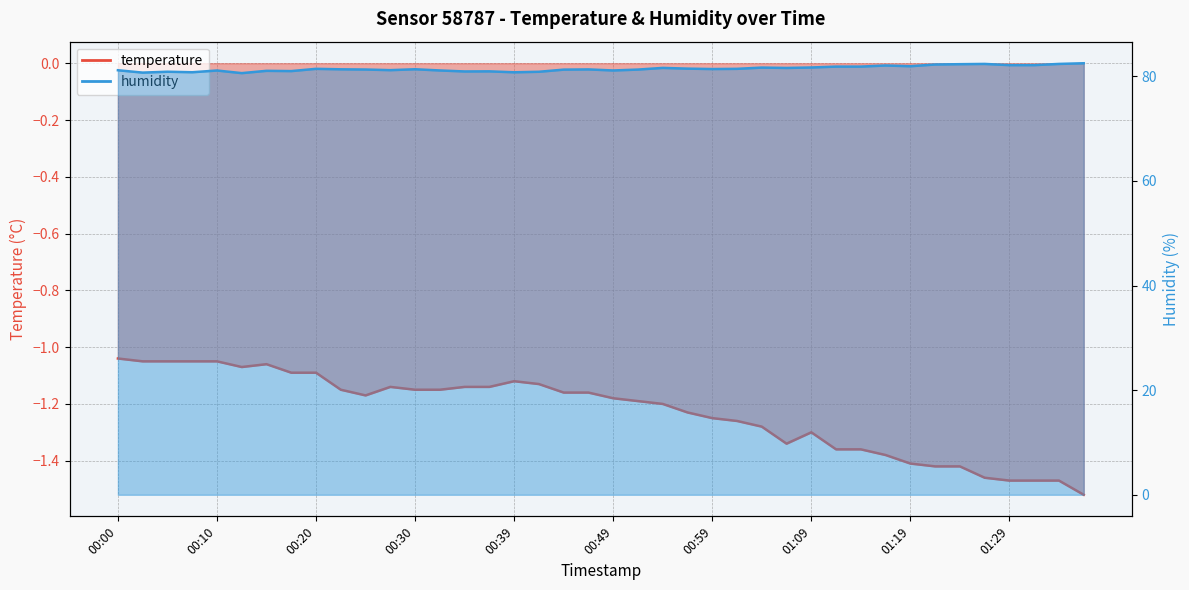

What is the total value across all series at 01:31?

80.7